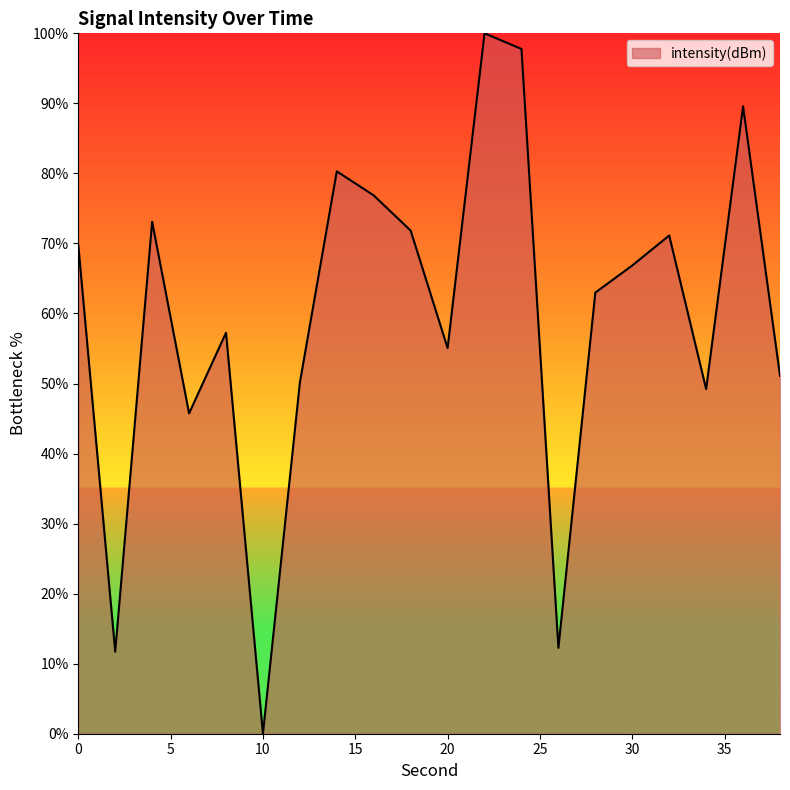

Reading left to right, what are all the values shown in this chart?

69.8	11.7	73.1	45.7	57.2	0.0	50.1	80.3	76.9	71.8	55.1	100.0	97.8	12.3	63.0	66.9	71.1	49.2	89.6	51.1